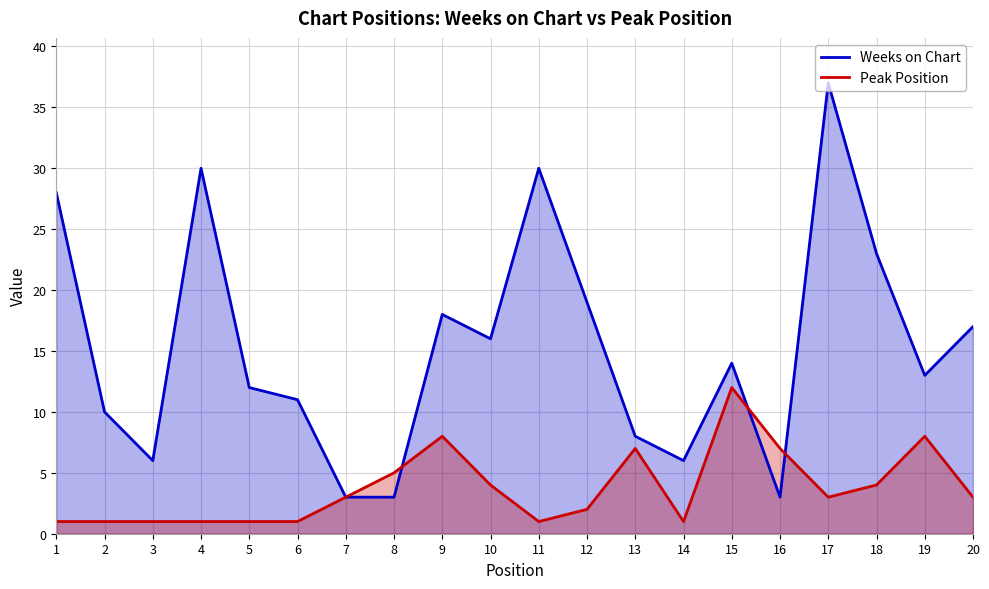

How many data points in Peak Position are less than 3?

9